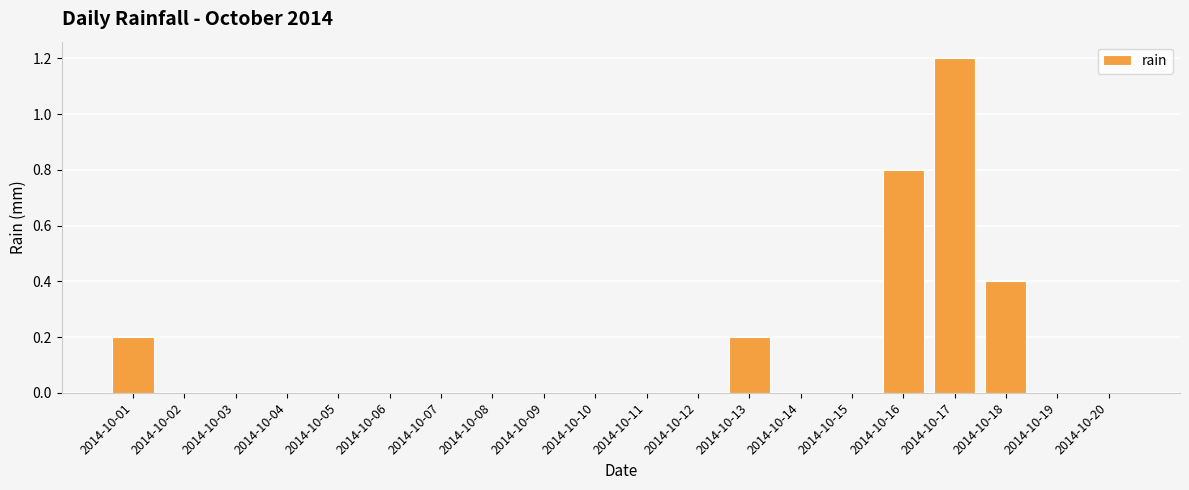

Reading left to right, what are all the values shown in this chart?

0.2	0.0	0.0	0.0	0.0	0.0	0.0	0.0	0.0	0.0	0.0	0.0	0.2	0.0	0.0	0.8	1.2	0.4	0.0	0.0